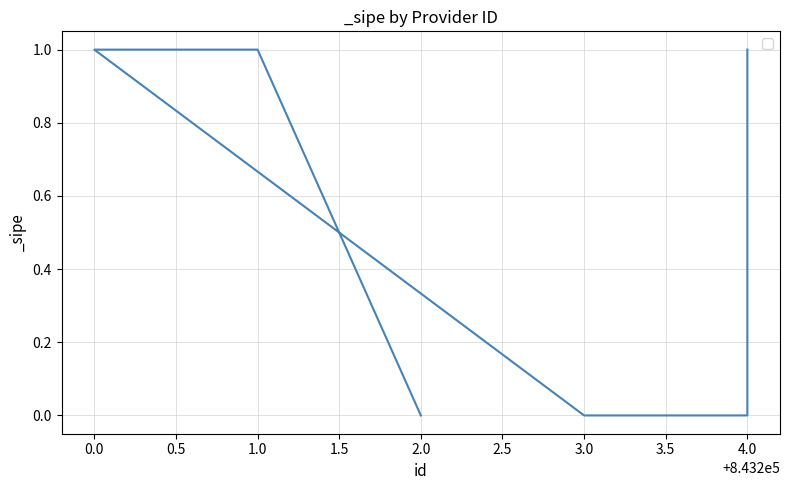

List the labels in order of value, largest first.

4.0, 0.0, 1.0, 4.0, 3.0, 2.0